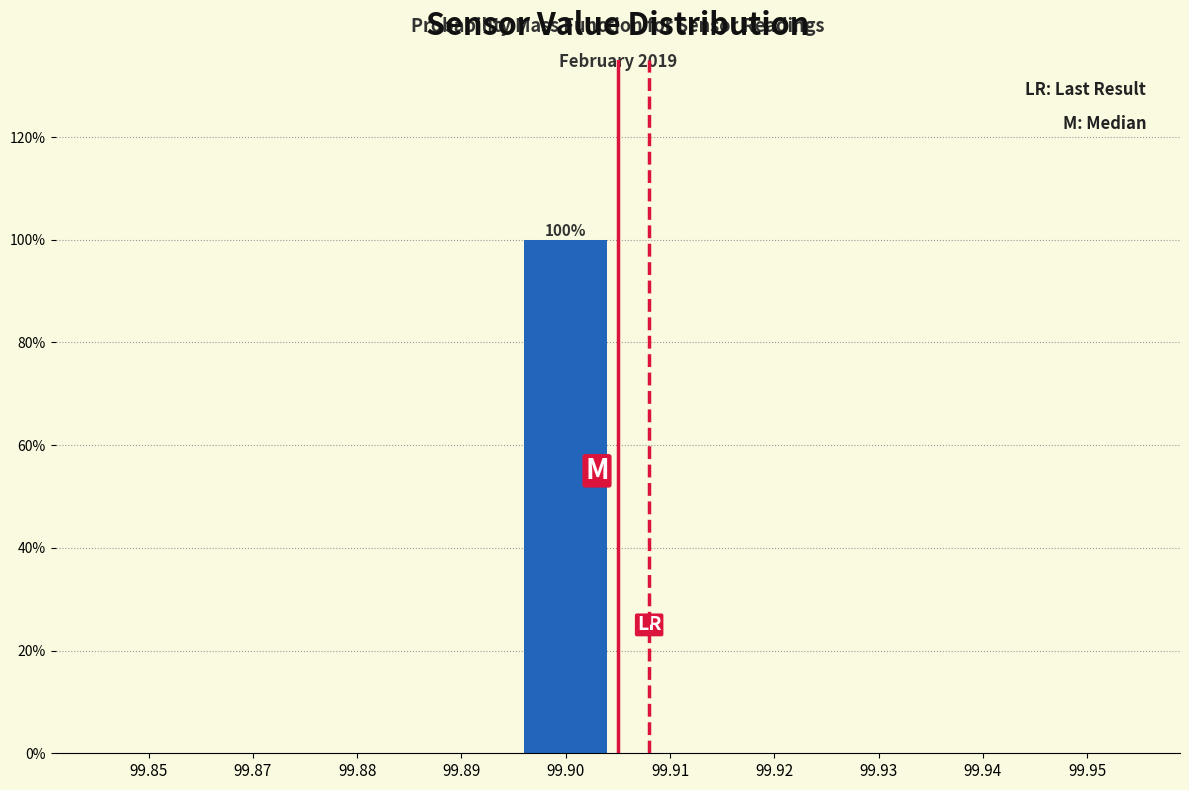

Are the bars horizontal?

No